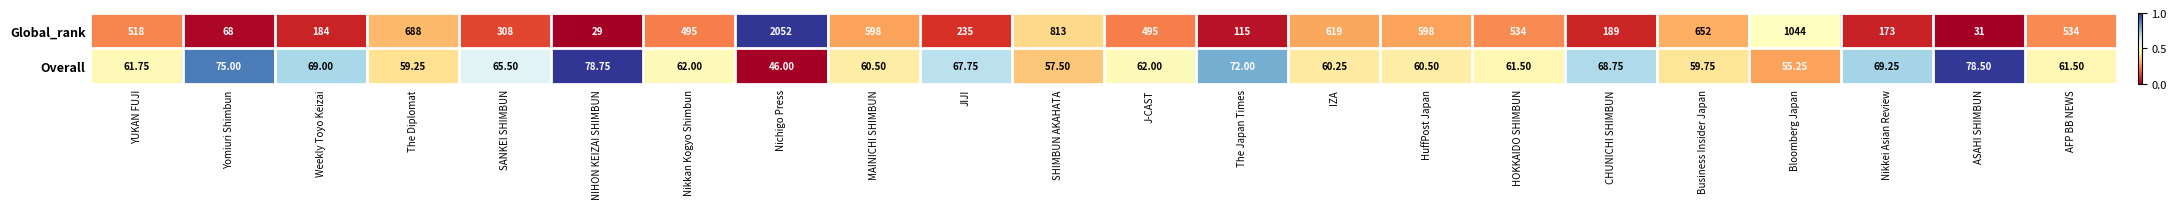

Rank the series by their average value, from lowest to highest.

Overall, Global_rank